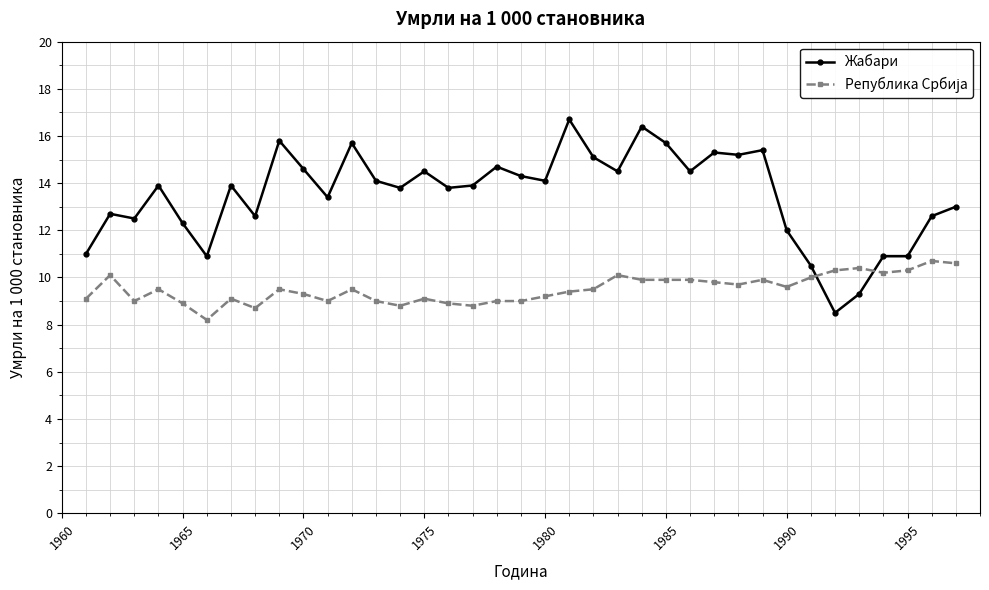

Which series has the largest range (max minus min)?

Жабари